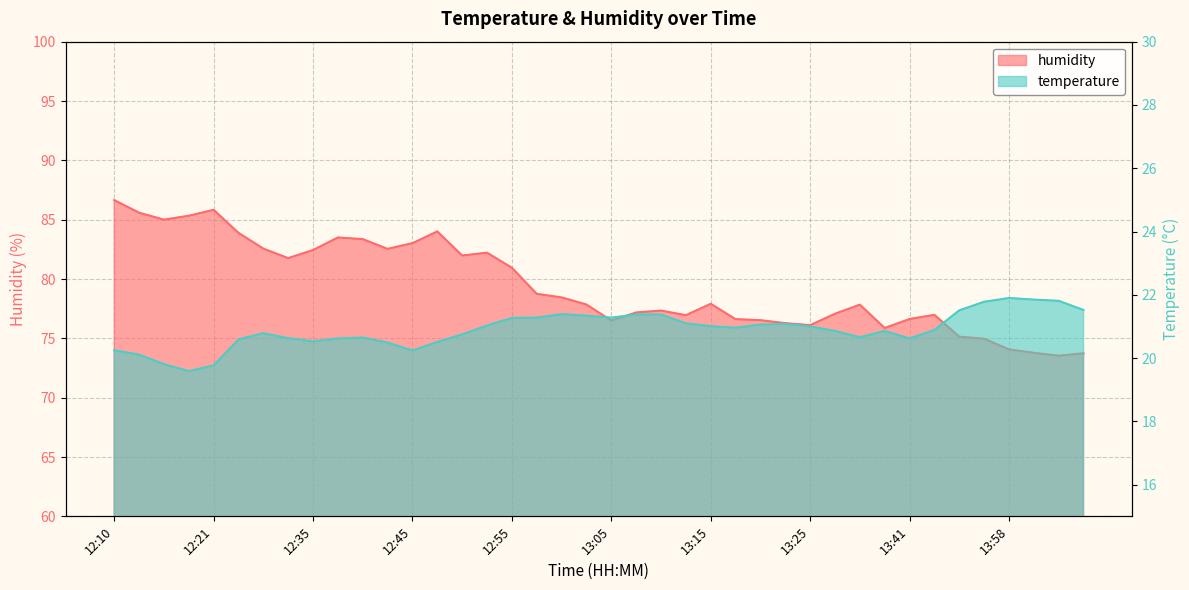

Reading left to right, what are all the values shown in this chart?

temperature: 12:10=20.2	12:13=20.1	12:15=19.8	12:18=19.6	12:21=19.8	12:24=20.6	12:29=20.8	12:32=20.6	12:35=20.5	12:37=20.6	12:40=20.6	12:42=20.5	12:45=20.2	12:47=20.5	12:50=20.8	12:52=21.0	12:55=21.3	12:57=21.3	13:00=21.4	13:02=21.3	13:05=21.3	13:07=21.4	13:10=21.4	13:12=21.1	13:15=21.0	13:17=21.0	13:20=21.1	13:22=21.1	13:25=21.0	13:30=20.9	13:33=20.7	13:38=20.9	13:41=20.6	13:43=20.9	13:53=21.5	13:56=21.8	13:58=21.9	14:01=21.9	14:03=21.8	14:06=21.5
humidity: 12:10=86.7	12:13=85.6	12:15=85.0	12:18=85.3	12:21=85.8	12:24=83.9	12:29=82.6	12:32=81.8	12:35=82.4	12:37=83.5	12:40=83.4	12:42=82.5	12:45=83.0	12:47=84.0	12:50=82.0	12:52=82.2	12:55=81.0	12:57=78.8	13:00=78.5	13:02=77.8	13:05=76.5	13:07=77.2	13:10=77.3	13:12=77.0	13:15=77.9	13:17=76.6	13:20=76.5	13:22=76.3	13:25=76.1	13:30=77.1	13:33=77.8	13:38=75.9	13:41=76.6	13:43=77.0	13:53=75.1	13:56=75.0	13:58=74.1	14:01=73.8	14:03=73.5	14:06=73.7